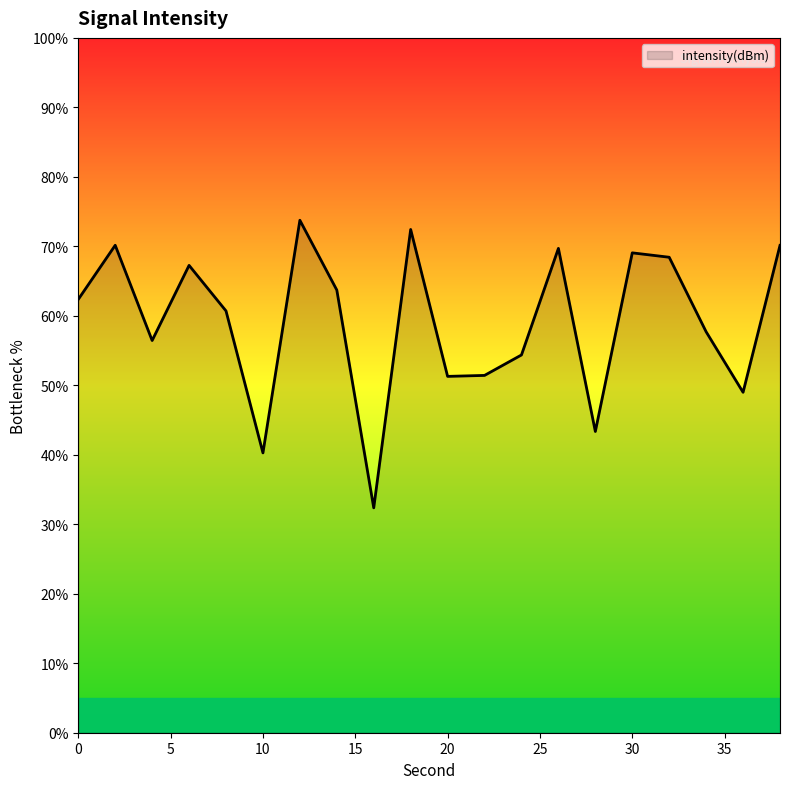

How many series are shown in this chart?

1